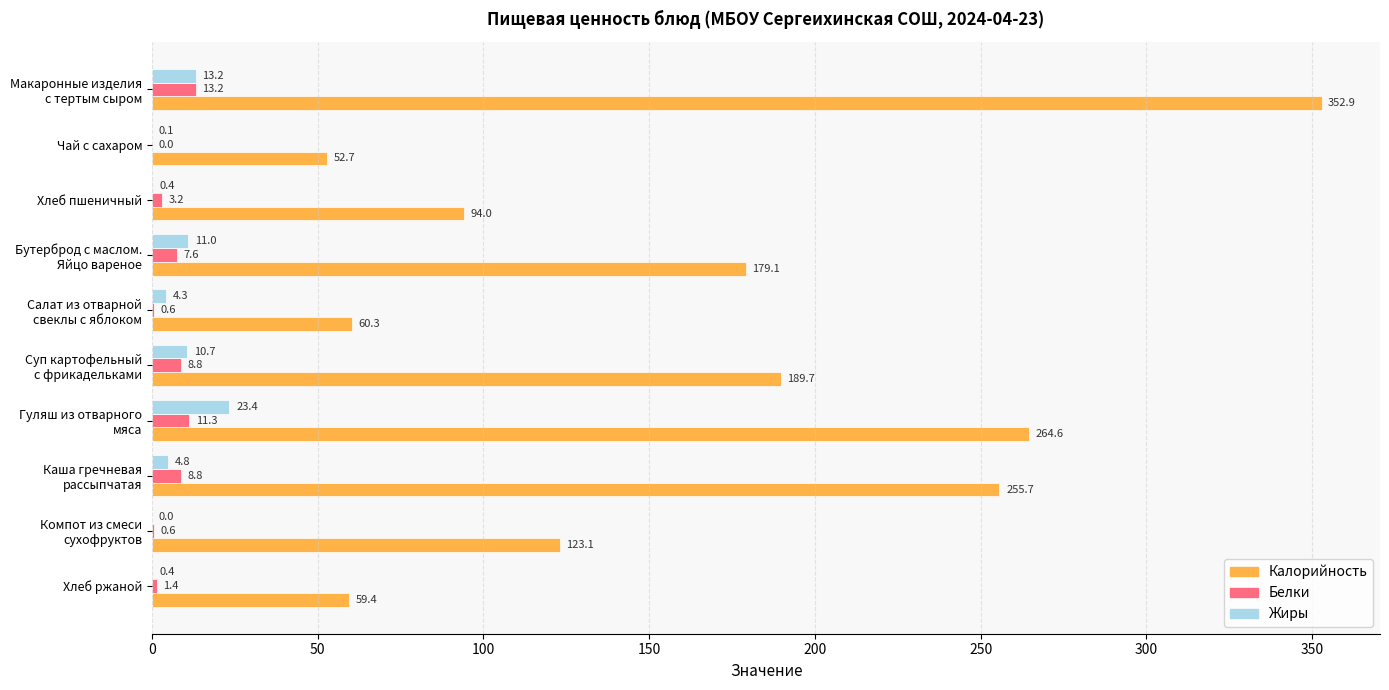

What is the sum of all Белки values?

55.5